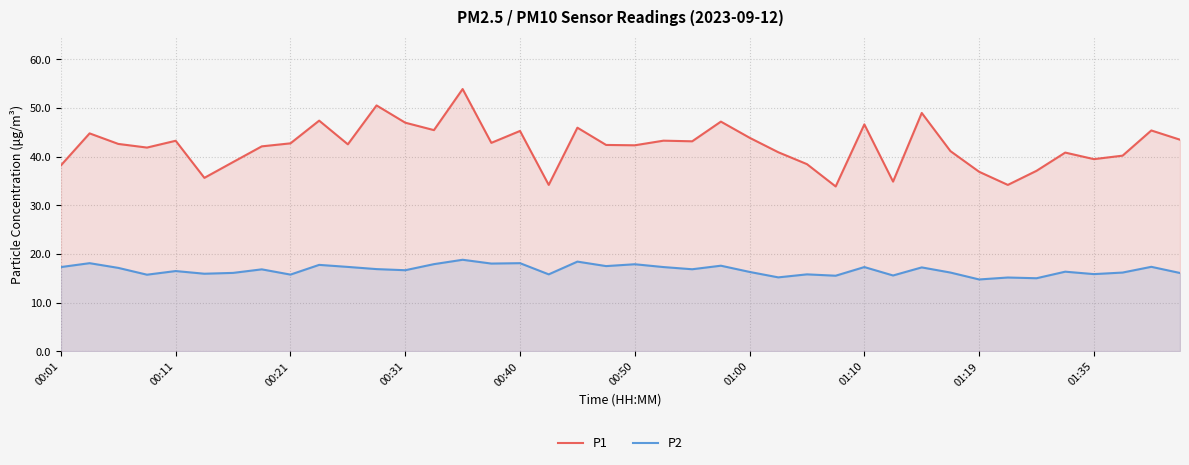

Which series has the largest range (max minus min)?

P1